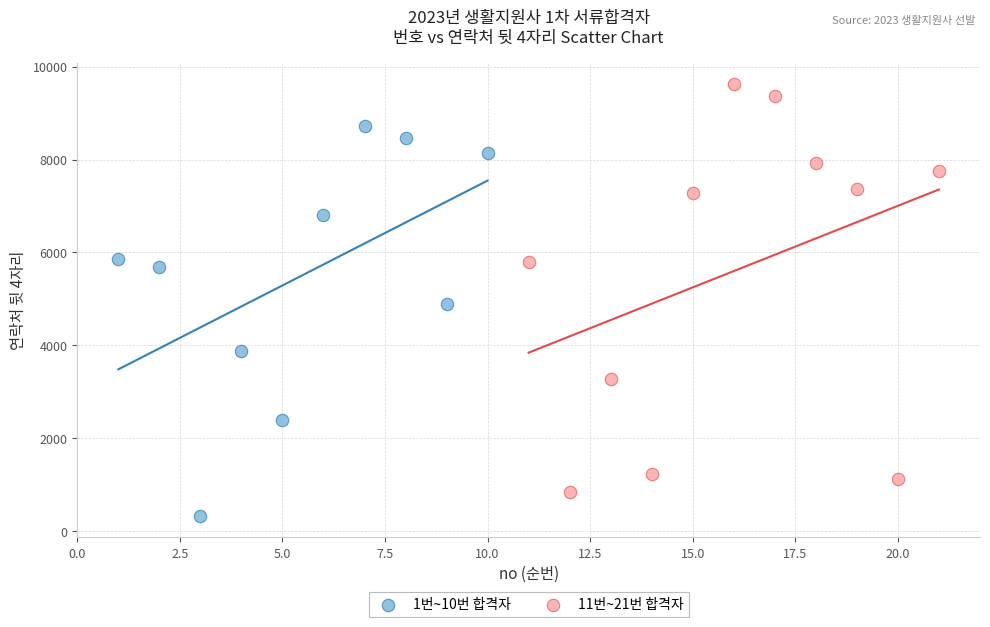

Which series reaches the maximum Y coordinate?

11번~21번 합격자